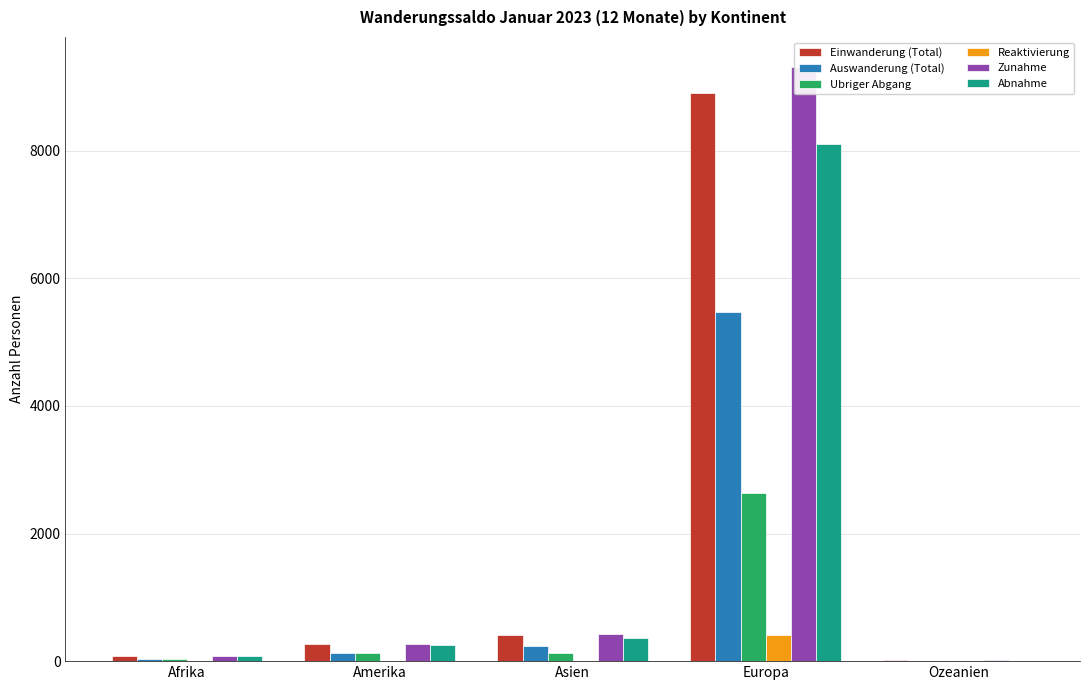

What is the average value of the Zunahme series?

2022